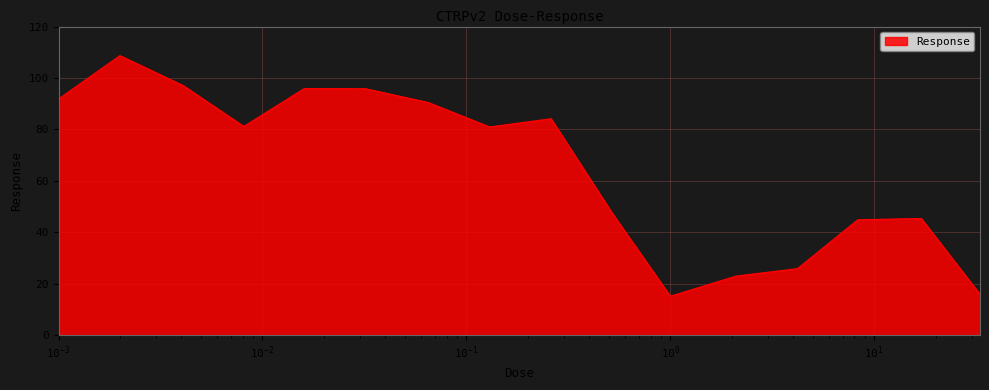

What is the difference between the maximum and minimum values?

93.6